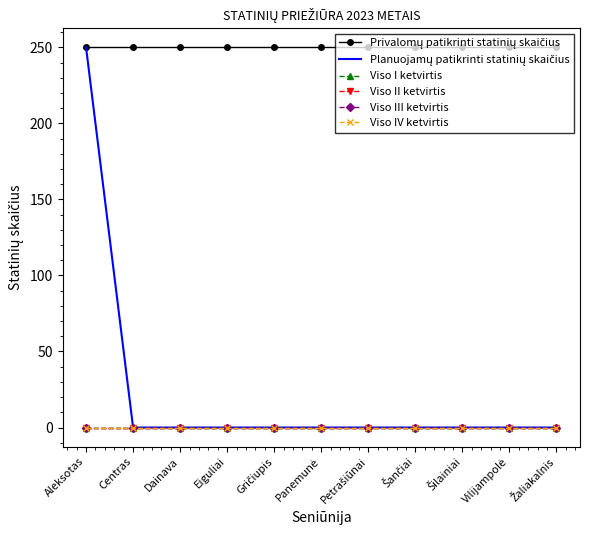

Which series has the largest total across all categories?

Privalomų patikrinti statinių skaičius